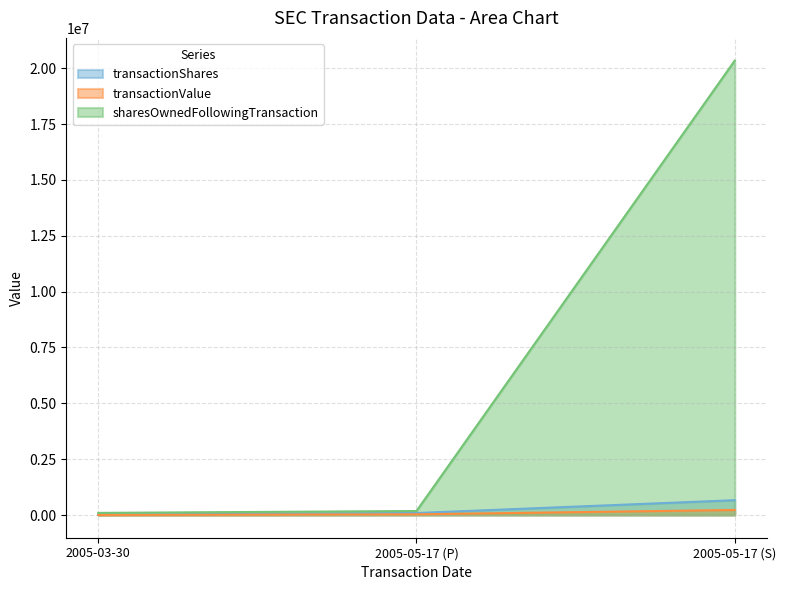

Reading left to right, what are all the values shown in this chart?

transactionShares: 15000	88235	661765
transactionValue: 3950	30000	225000
sharesOwnedFollowingTransaction: 95000	178235	20338235